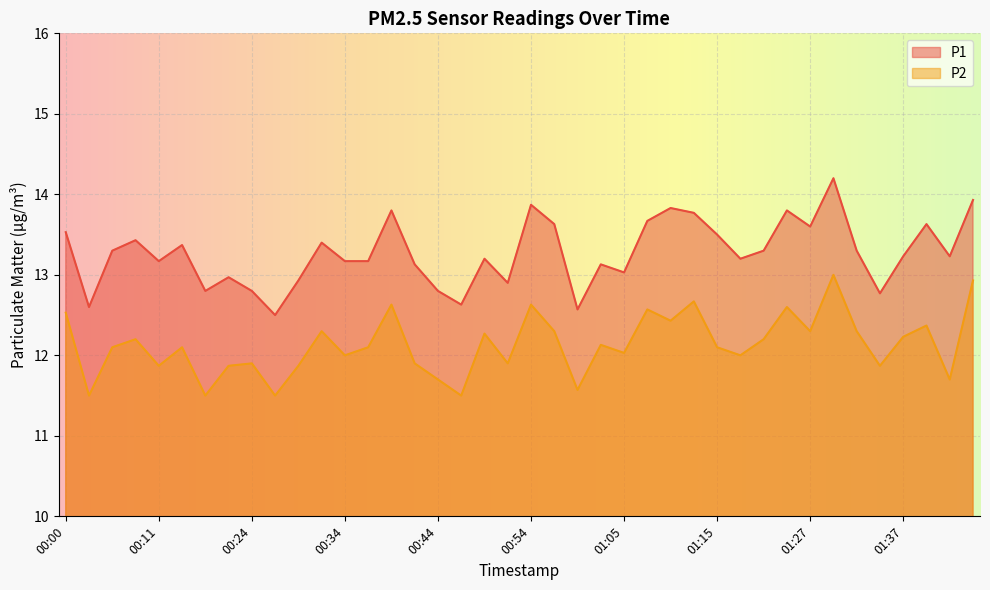

Which series changed the most between 01:37 and 01:43?

P2